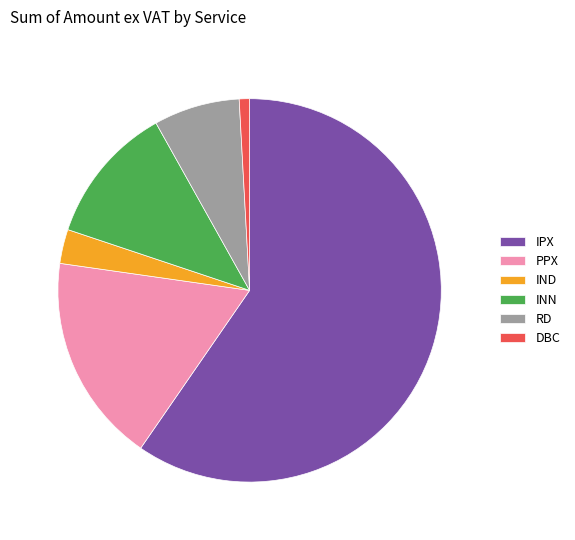

Rank the categories by value from lowest to highest.

DBC, IND, RD, INN, PPX, IPX